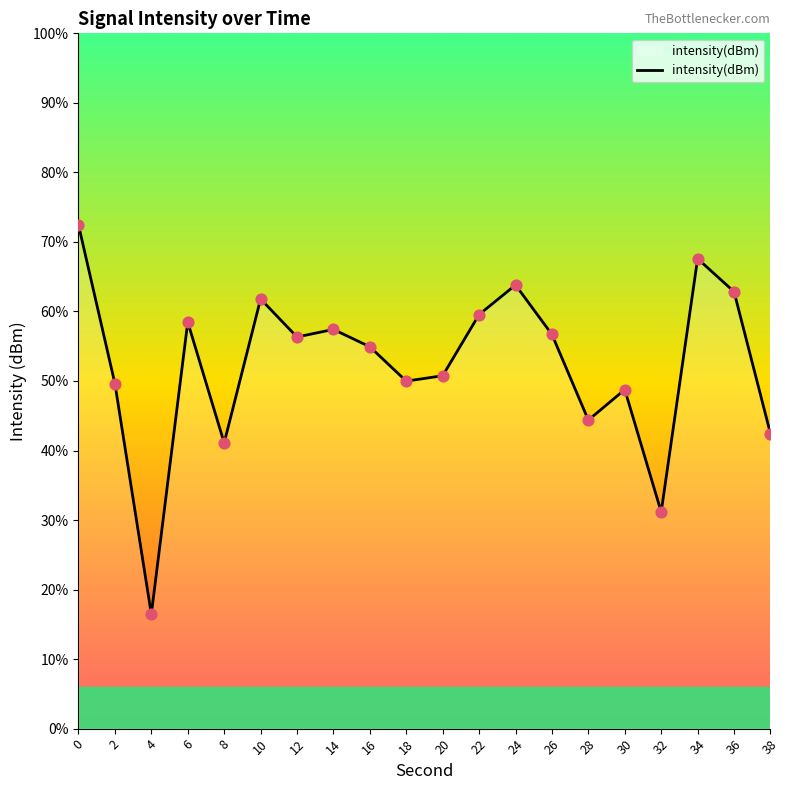

What is the change in value from 6 to 34?

+4.6